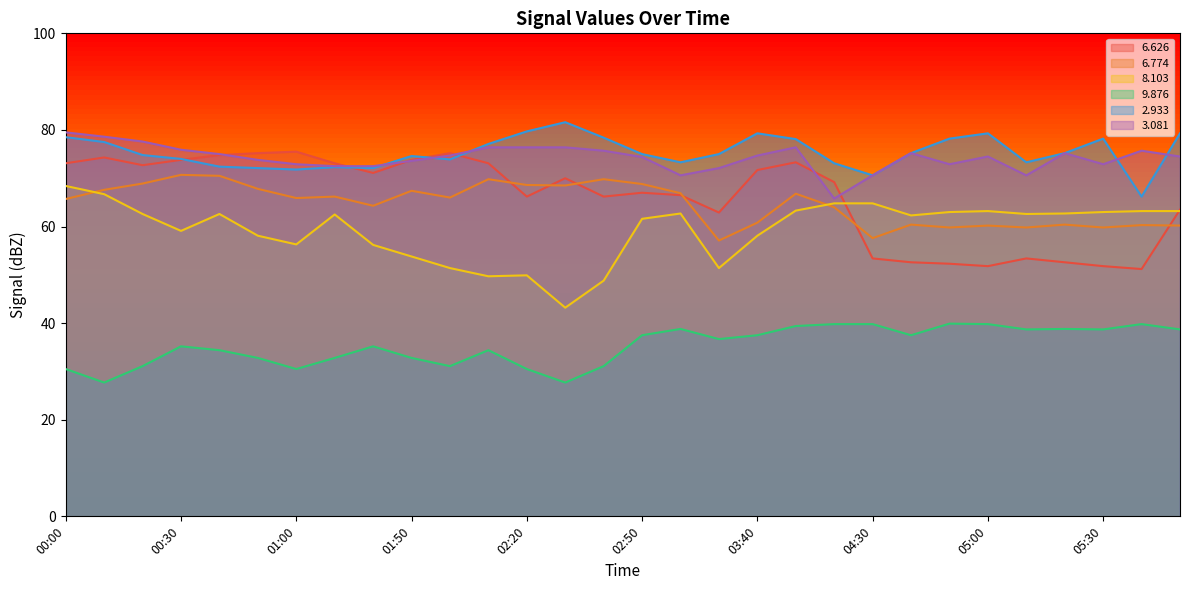

The   9.876 series shows 15.1 at 05:40. True or false?

False